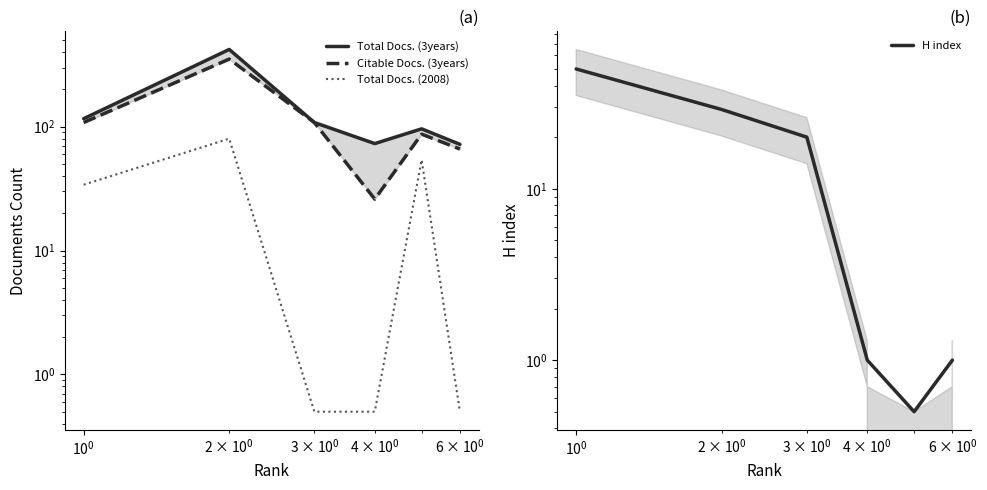

What is the difference between the maximum and second lowest values in the H index series?

49.0